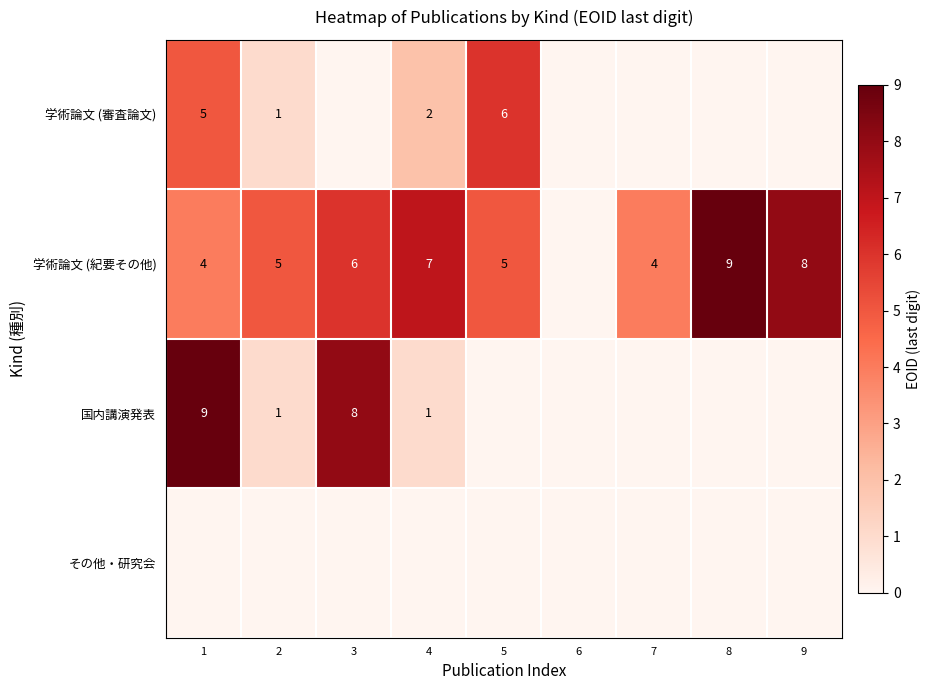

The value of 学術論文 (紀要その他) at 4 is 10. True or false?

False